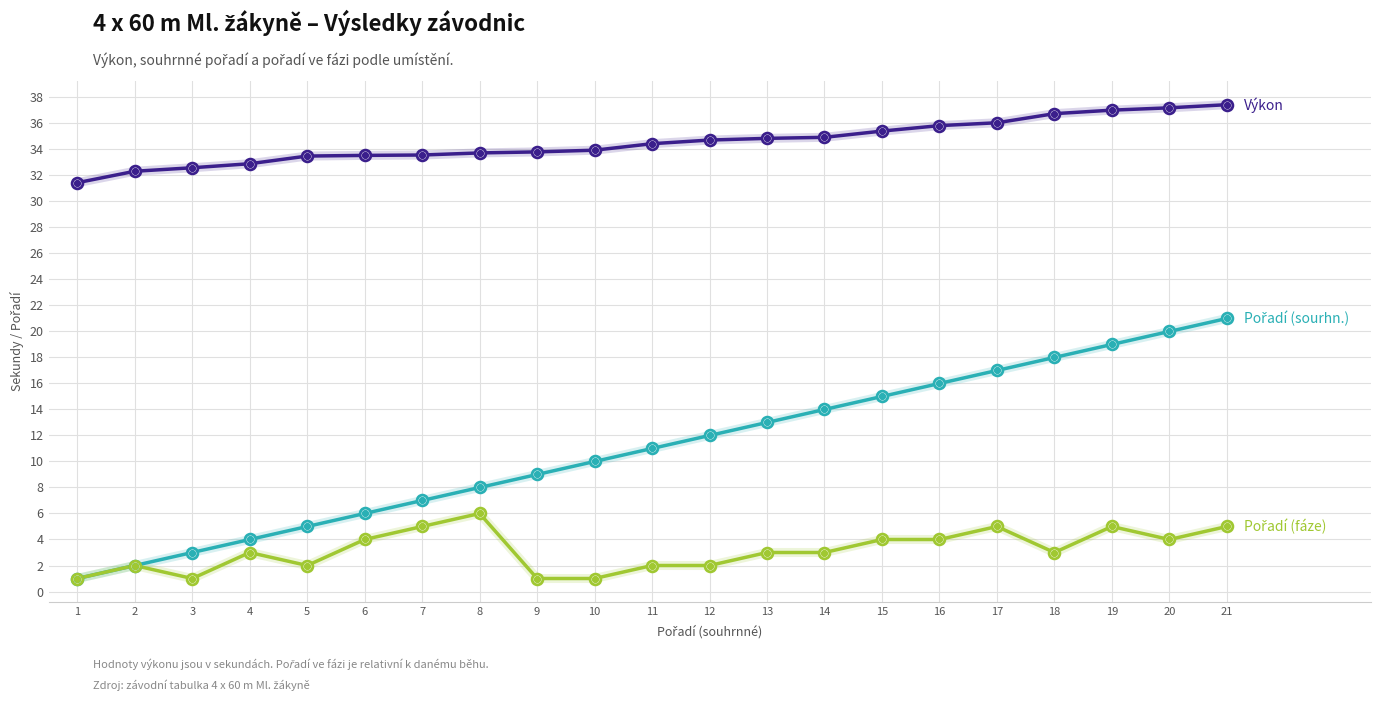

What is the total value across all series at 5?

40.5